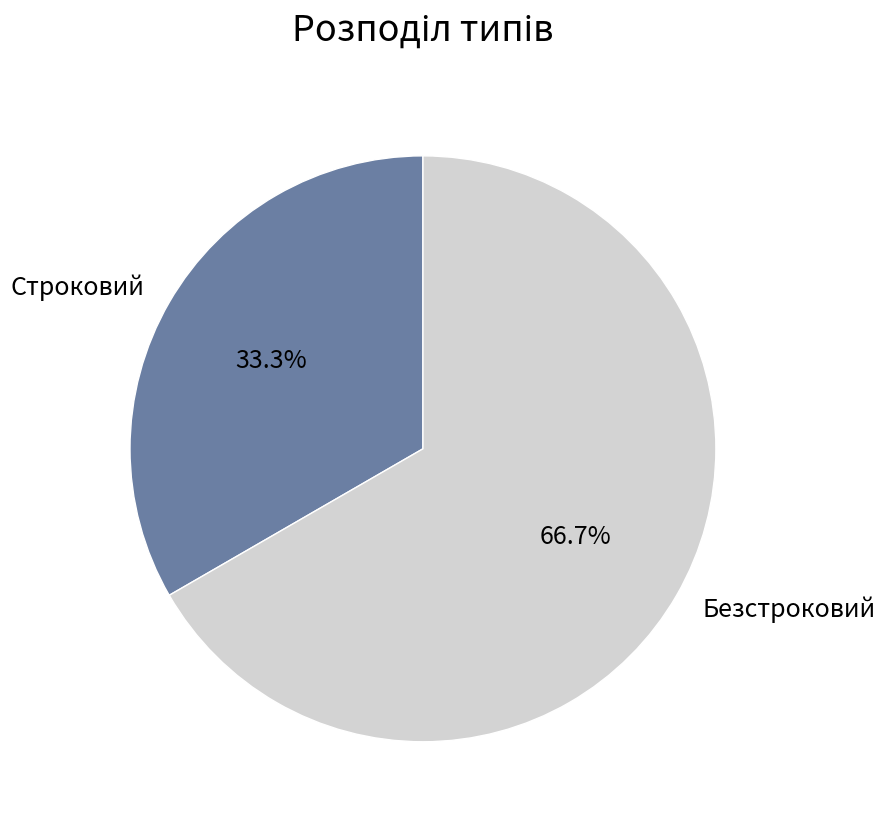

Between Строковий and Безстроковий, which is larger?

Безстроковий